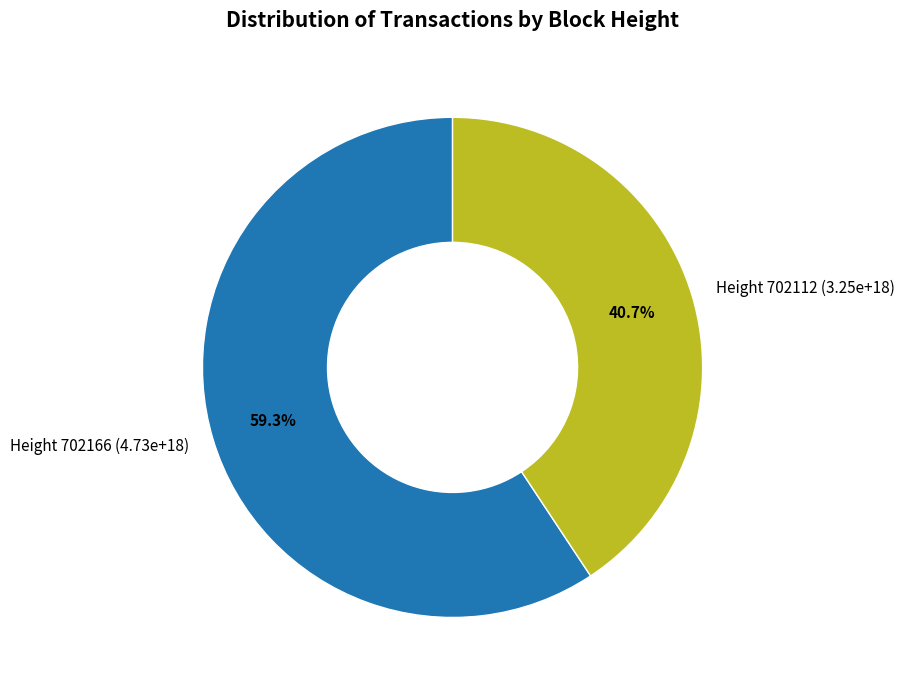

Which slice is the largest?

Height 702166 (4.73e+18)